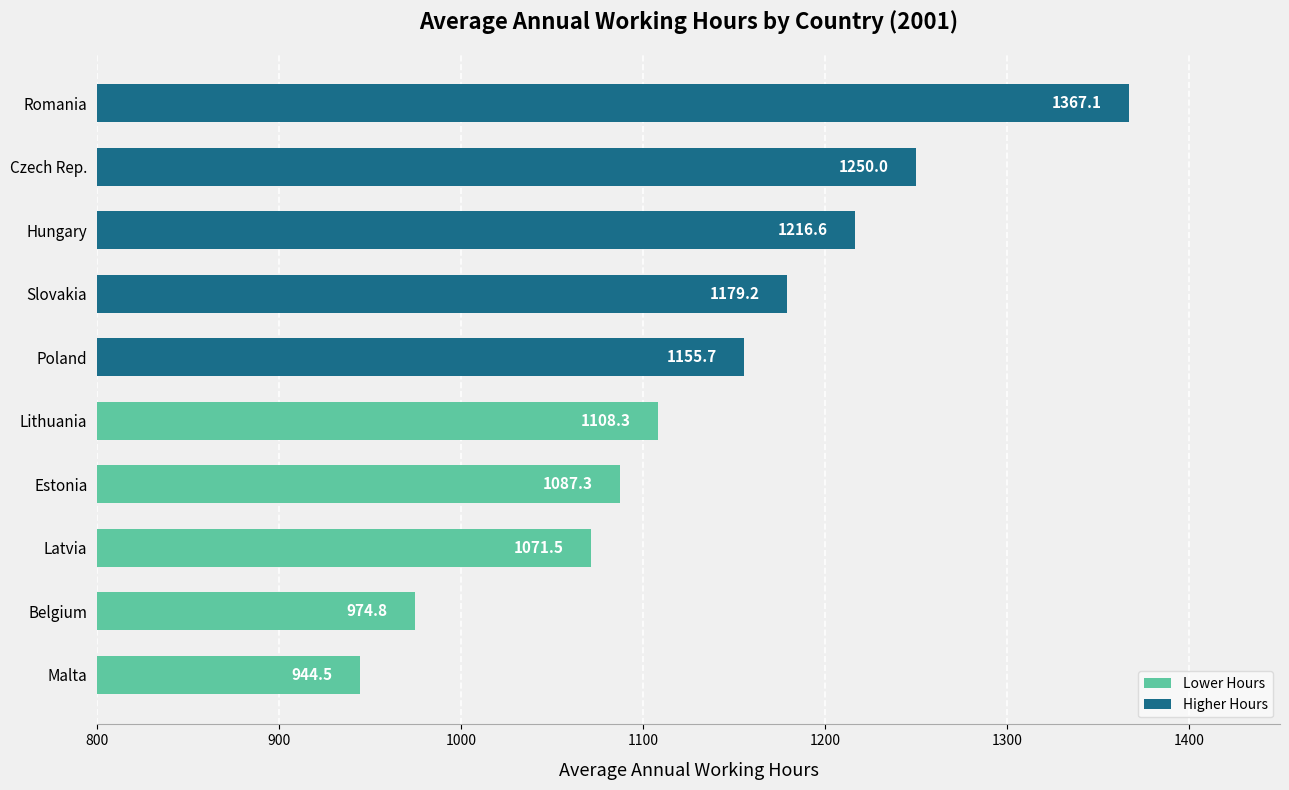

What is the average value?

1135.5